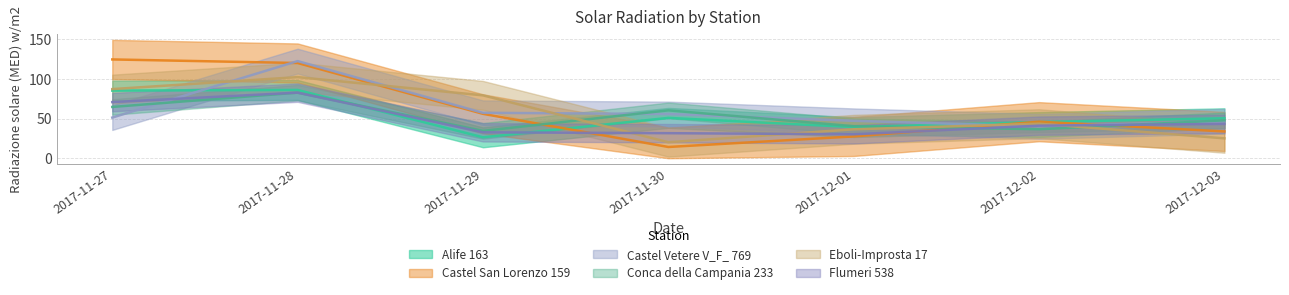

True or false: Castel Vetere V_F_ 769 has more than 1 points higher than both neighbors.

False